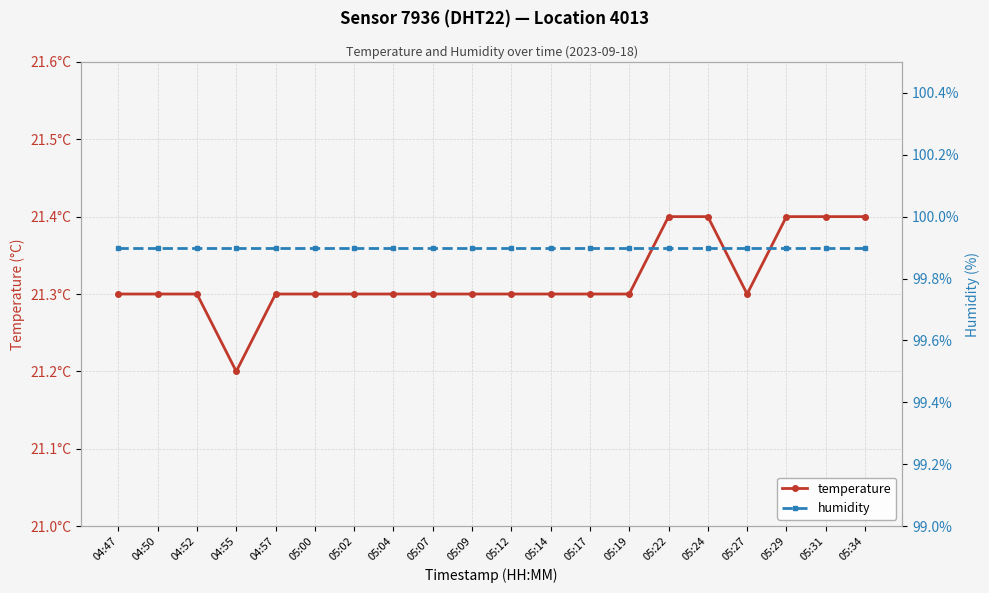

Rank the series at 05:09 from highest to lowest value.

humidity, temperature